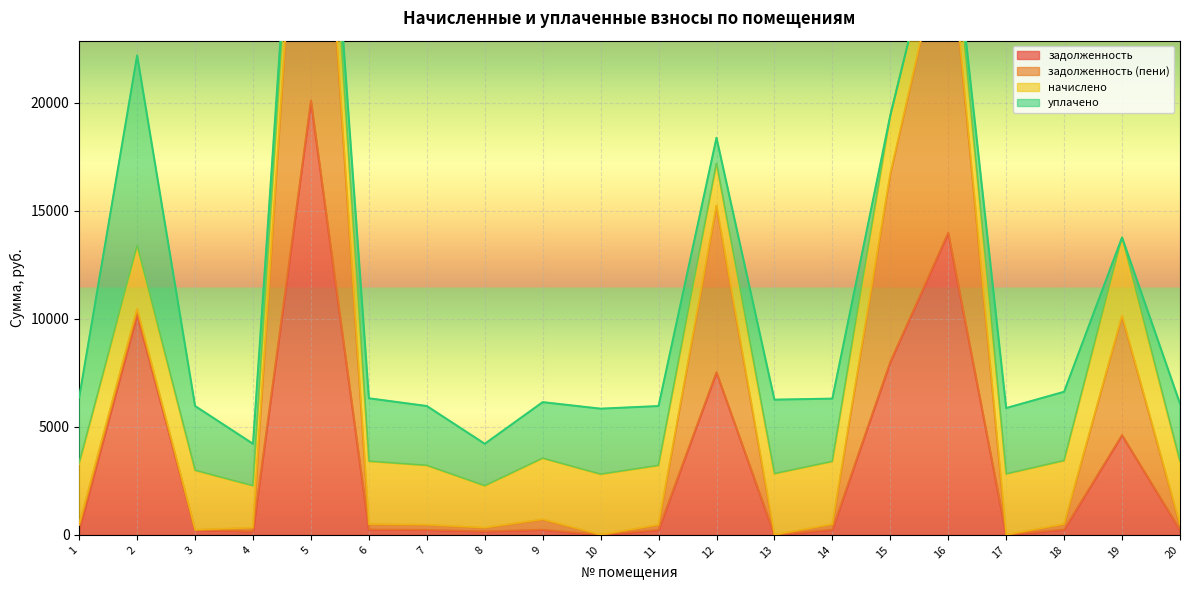

At which category does задолженность (пени) reach its first local valley?

3